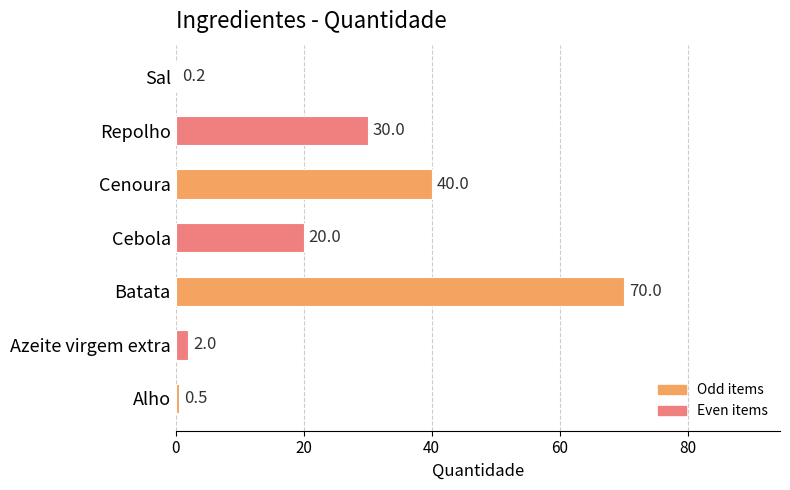

Which category has the highest value across all series?

Batata